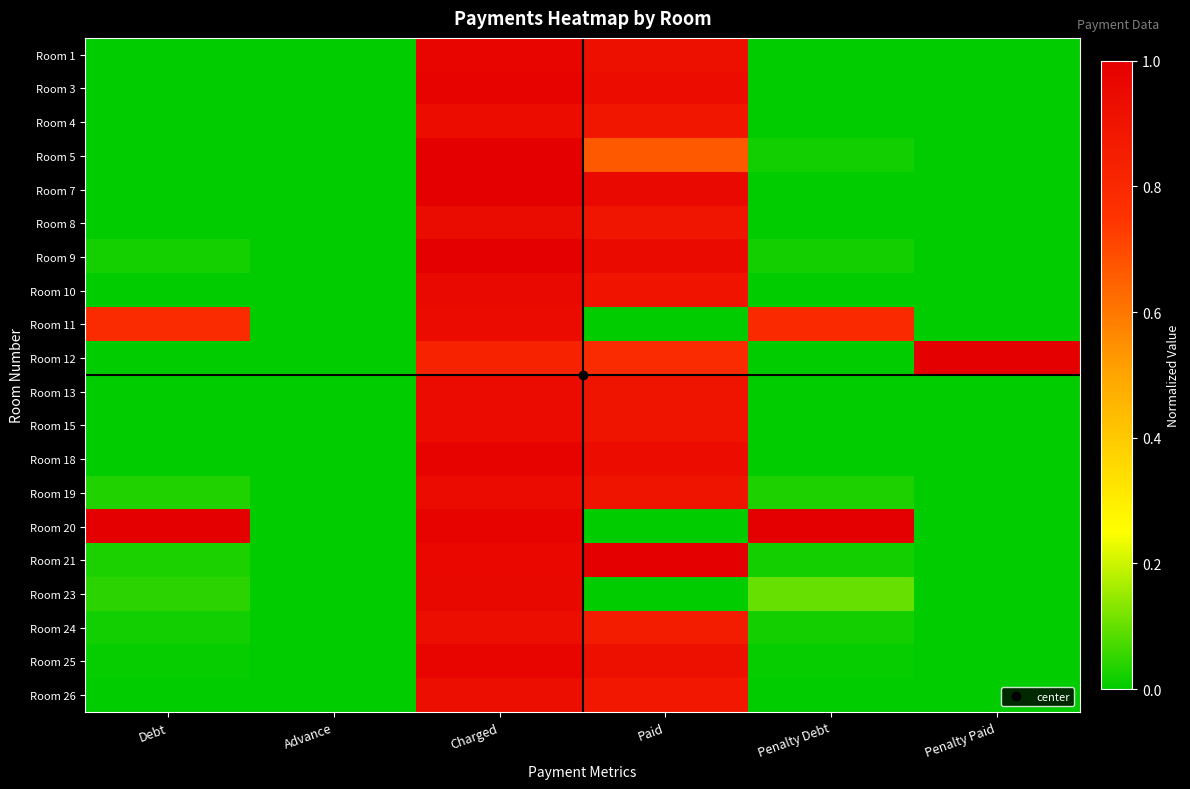

Reading left to right, transcribe all the data shown in this chart.

Room 1: Debt=0.0	Advance=0.0	Charged=1.0	Paid=0.9	Penalty Debt=0.0	Penalty Paid=0.0
Room 3: Debt=0.0	Advance=0.0	Charged=1.0	Paid=0.9	Penalty Debt=0.0	Penalty Paid=0.0
Room 4: Debt=0.0	Advance=0.0	Charged=0.9	Paid=0.9	Penalty Debt=0.0	Penalty Paid=0.0
Room 5: Debt=0.0	Advance=0.0	Charged=1.0	Paid=0.7	Penalty Debt=0.0	Penalty Paid=0.0
Room 7: Debt=0.0	Advance=0.0	Charged=1.0	Paid=1.0	Penalty Debt=0.0	Penalty Paid=0.0
Room 8: Debt=0.0	Advance=0.0	Charged=0.9	Paid=0.9	Penalty Debt=0.0	Penalty Paid=0.0
Room 9: Debt=0.0	Advance=0.0	Charged=1.0	Paid=0.9	Penalty Debt=0.0	Penalty Paid=0.0
Room 10: Debt=0.0	Advance=0.0	Charged=1.0	Paid=0.9	Penalty Debt=0.0	Penalty Paid=0.0
Room 11: Debt=0.8	Advance=0.0	Charged=0.9	Paid=0.0	Penalty Debt=0.8	Penalty Paid=0.0
Room 12: Debt=0.0	Advance=0.0	Charged=0.8	Paid=0.8	Penalty Debt=0.0	Penalty Paid=1.0
Room 13: Debt=0.0	Advance=0.0	Charged=0.9	Paid=0.9	Penalty Debt=0.0	Penalty Paid=0.0
Room 15: Debt=0.0	Advance=0.0	Charged=0.9	Paid=0.9	Penalty Debt=0.0	Penalty Paid=0.0
Room 18: Debt=0.0	Advance=0.0	Charged=1.0	Paid=0.9	Penalty Debt=0.0	Penalty Paid=0.0
Room 19: Debt=0.0	Advance=0.0	Charged=0.9	Paid=0.9	Penalty Debt=0.0	Penalty Paid=0.0
Room 20: Debt=1.0	Advance=0.0	Charged=1.0	Paid=0.0	Penalty Debt=1.0	Penalty Paid=0.0
Room 21: Debt=0.0	Advance=0.0	Charged=1.0	Paid=1.0	Penalty Debt=0.0	Penalty Paid=0.0
Room 23: Debt=0.0	Advance=0.0	Charged=1.0	Paid=0.0	Penalty Debt=0.1	Penalty Paid=0.0
Room 24: Debt=0.0	Advance=0.0	Charged=0.9	Paid=0.9	Penalty Debt=0.0	Penalty Paid=0.0
Room 25: Debt=0.0	Advance=0.0	Charged=1.0	Paid=0.9	Penalty Debt=0.0	Penalty Paid=0.0
Room 26: Debt=0.0	Advance=0.0	Charged=0.9	Paid=0.9	Penalty Debt=0.0	Penalty Paid=0.0